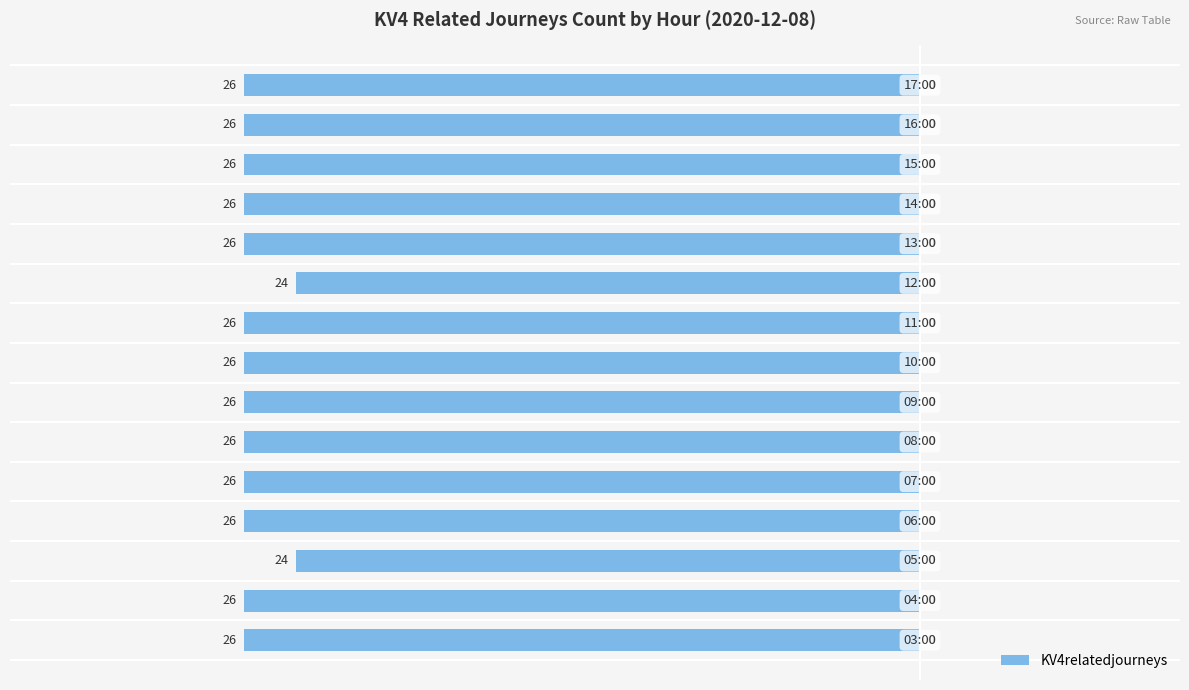

What is the difference between the second highest and minimum values?

2